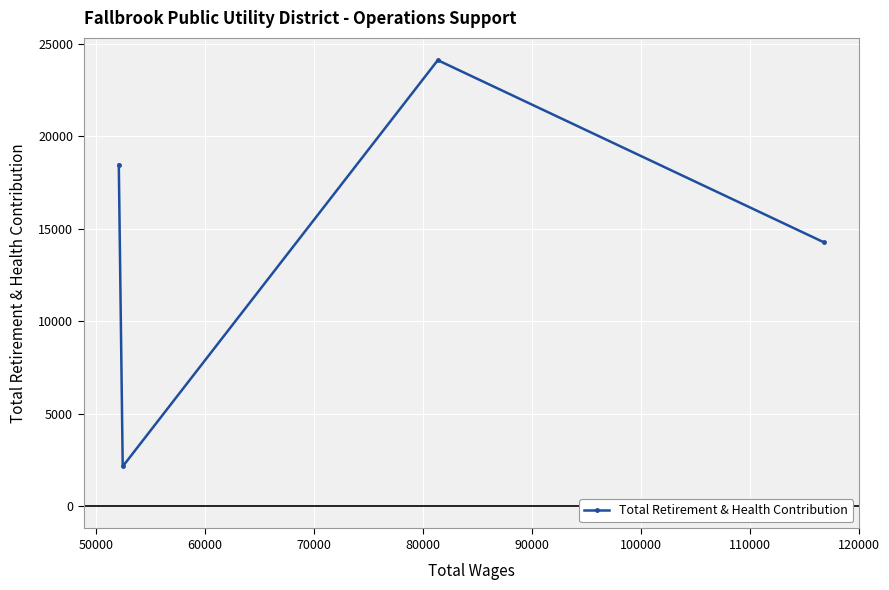

What is the greatest value displayed?

24102